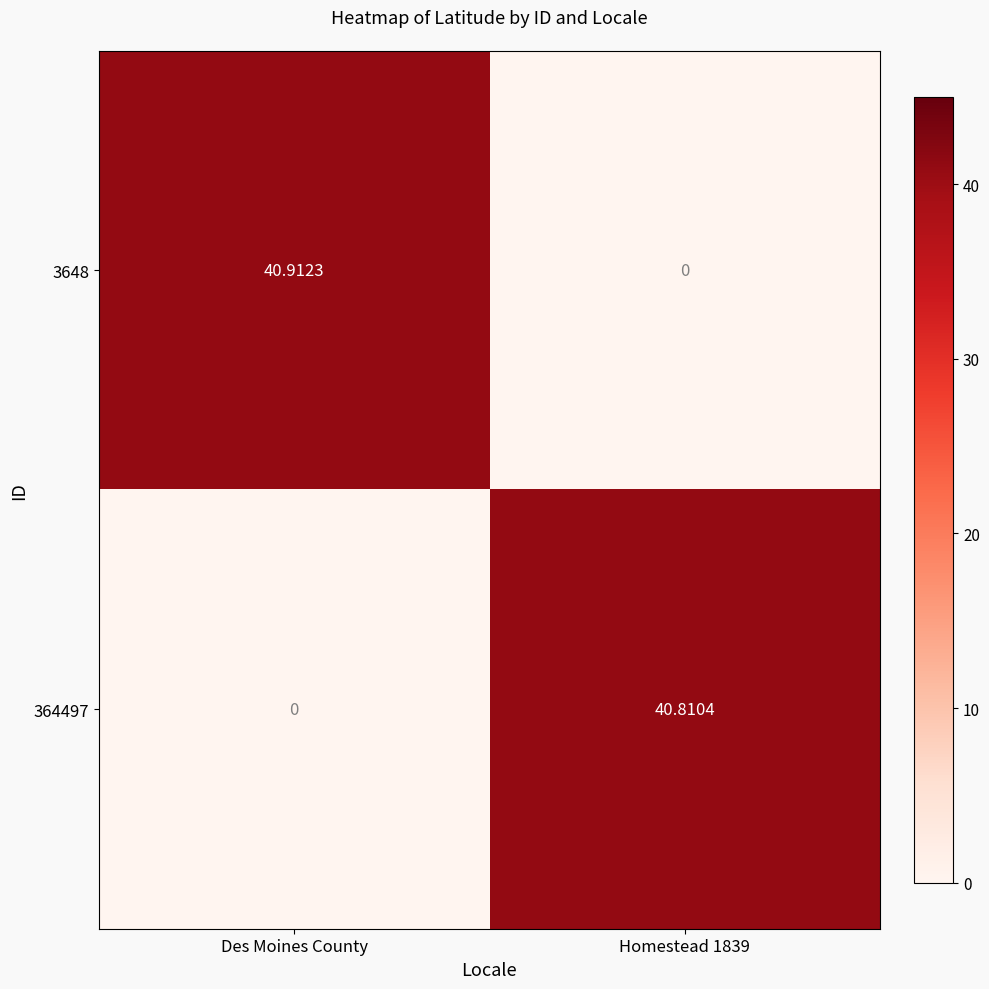

Rank the series at Homestead 1839 from highest to lowest value.

364497, 3648